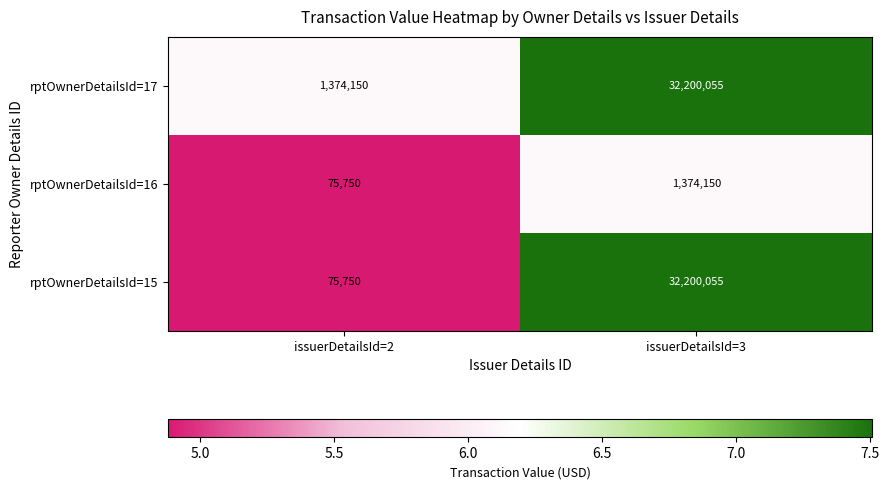

What is the sum of the rptOwnerDetailsId=17 values at issuerDetailsId=3 and issuerDetailsId=2?

33574205